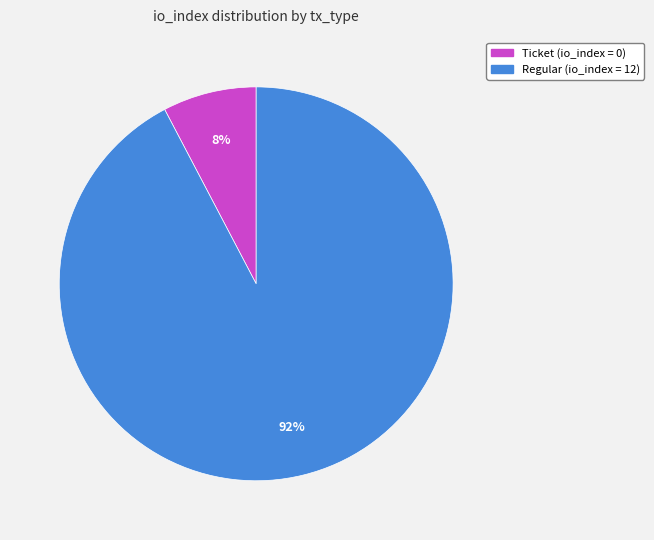

Is there any slice that represents more than half of the pie?

Yes